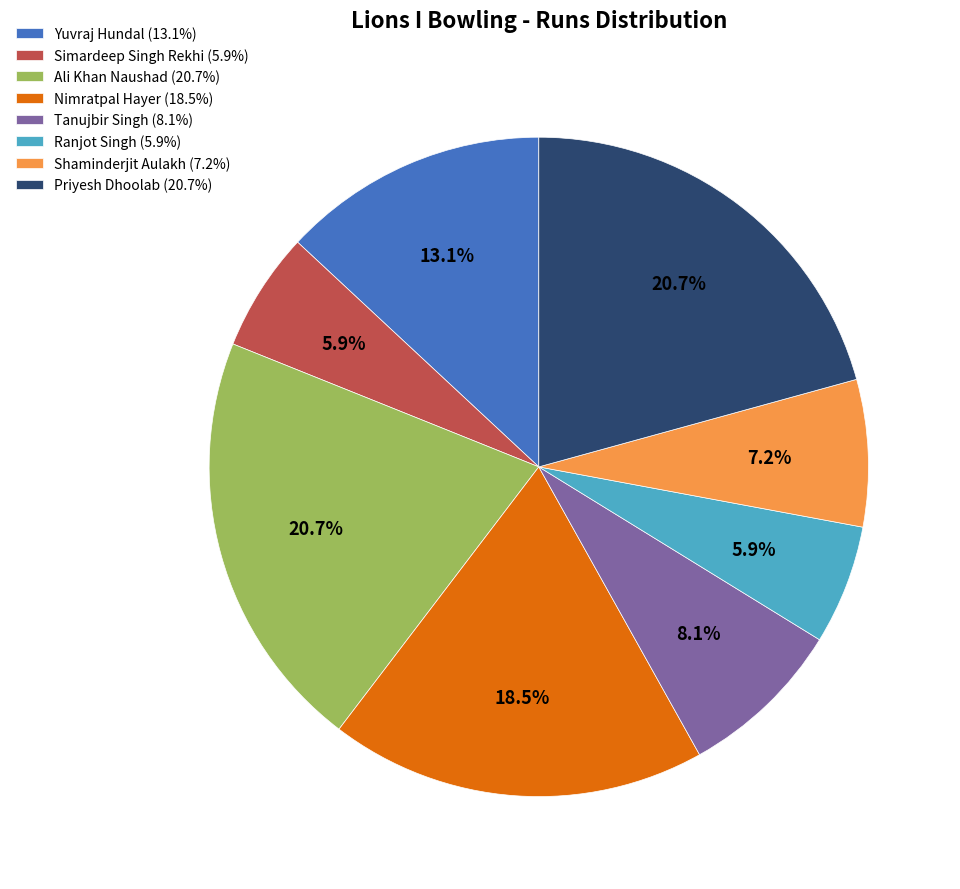

Does Nimratpal Hayer (18.5%) represent more than half of the total?

No